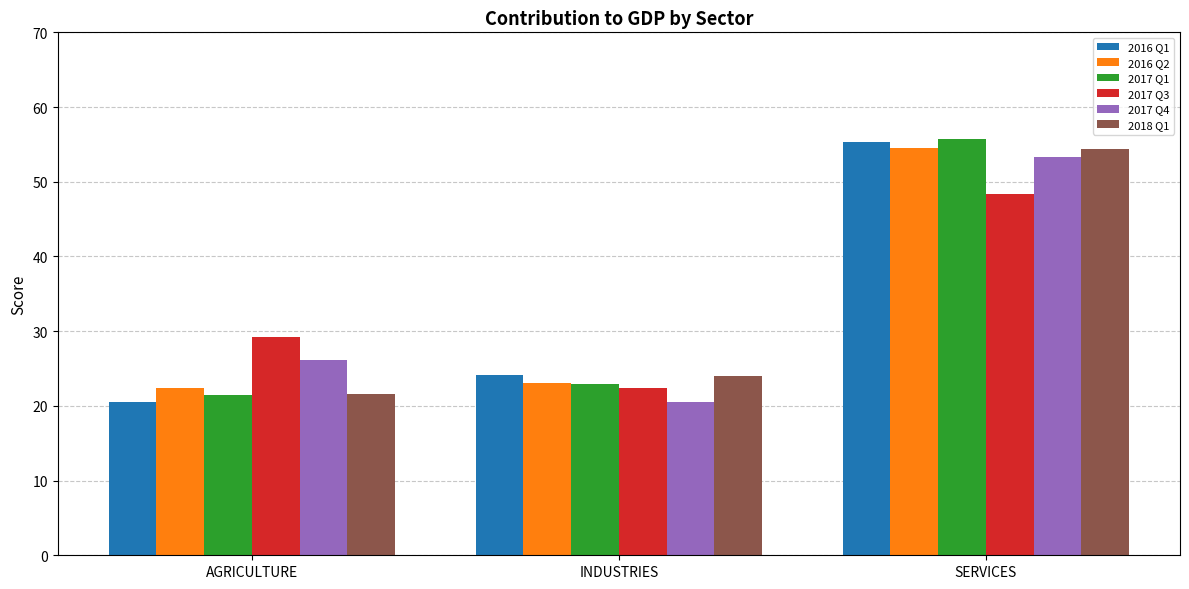

Between AGRICULTURE and SERVICES, which series saw the biggest shift?

2016 Q1